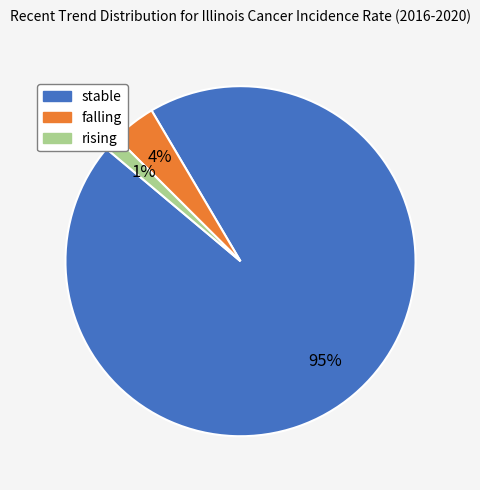

Does stable account for over 50% of the chart?

Yes